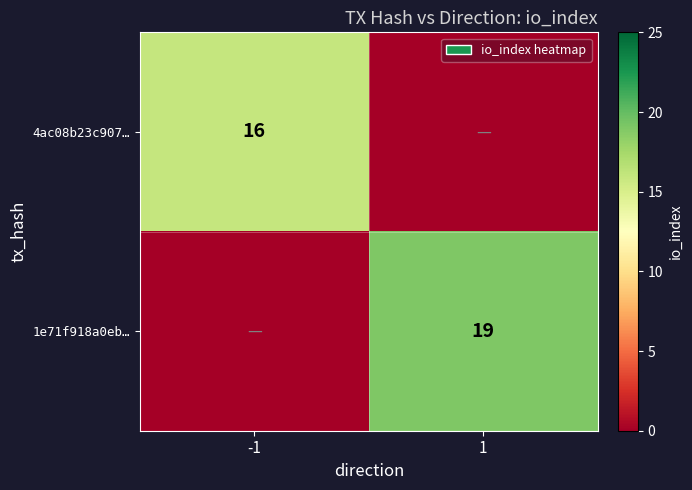

Is it true that 4ac08b23c907… equals 16 at -1?

True